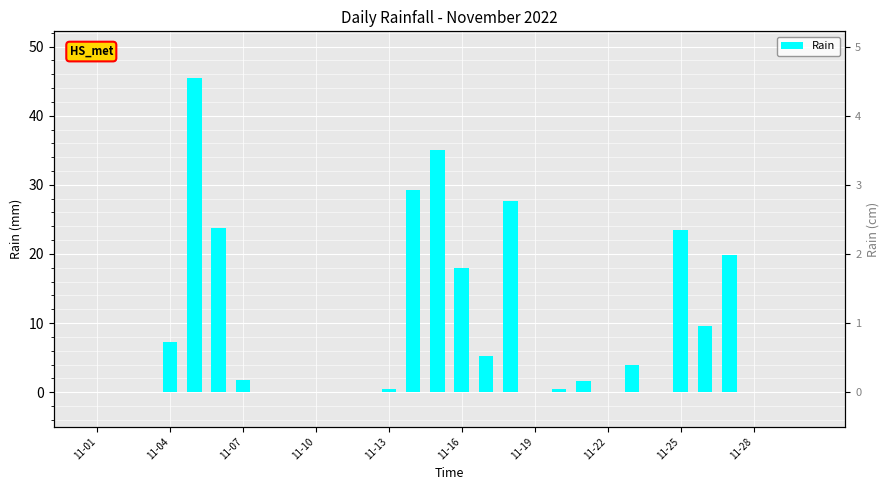

What is the average value?

8.4